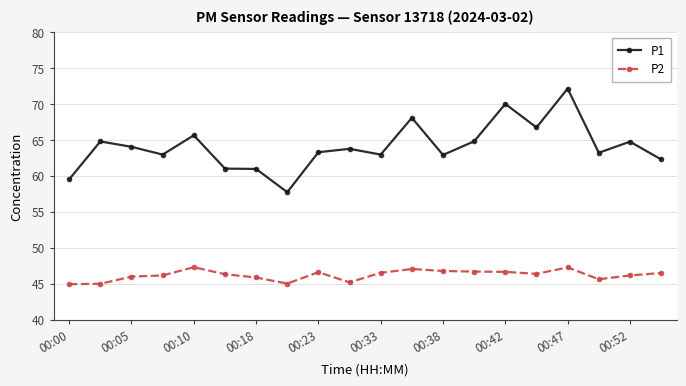

What is the average value of the P1 series?

64.1